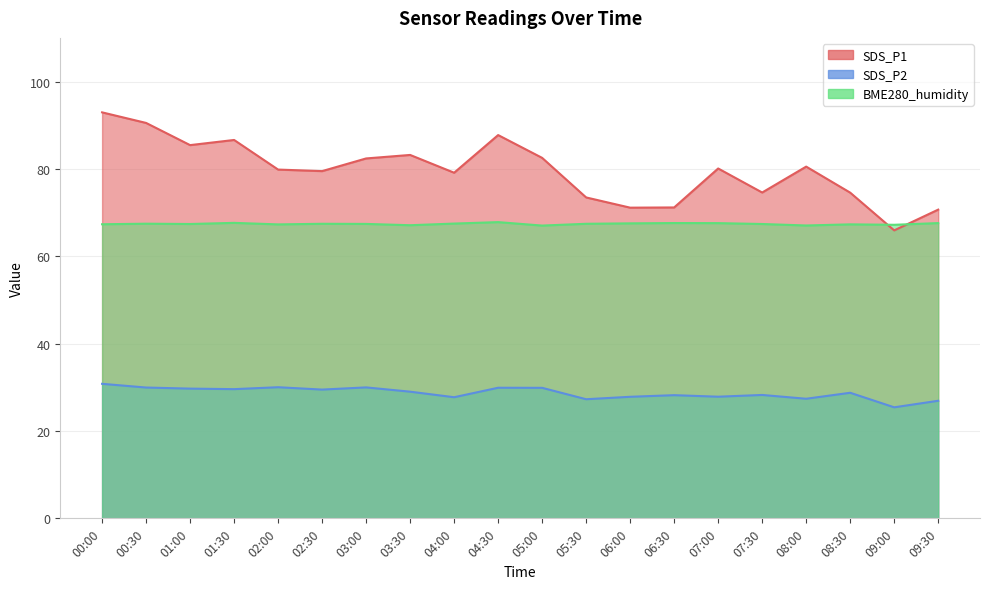

What is the difference between the maximum and second lowest values in the SDS_P1 series?

22.3